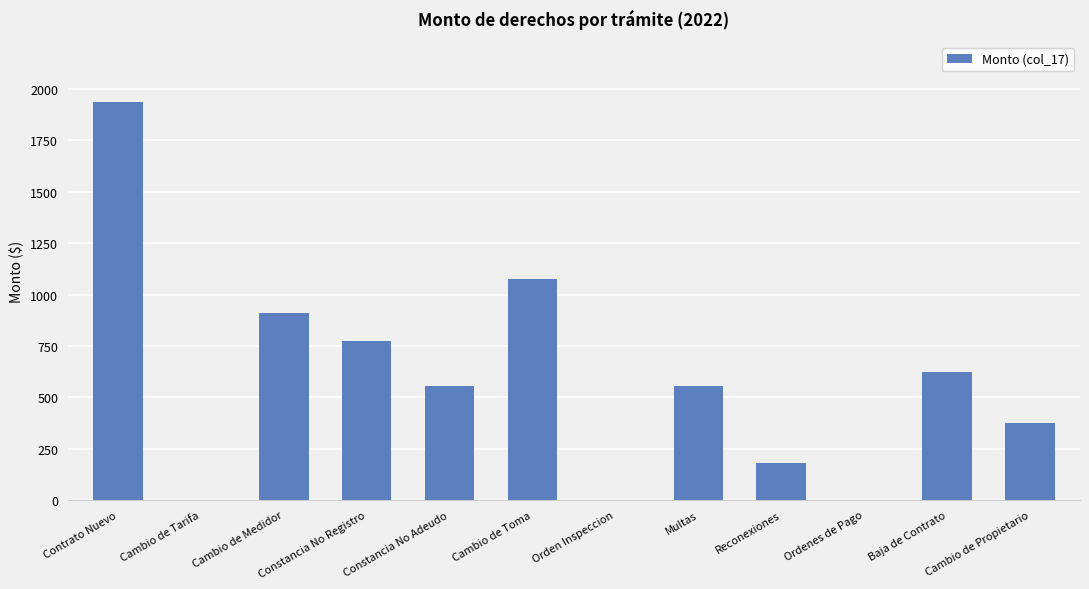

The chart shows a value of 776 at Constancia No Registro. True or false?

True